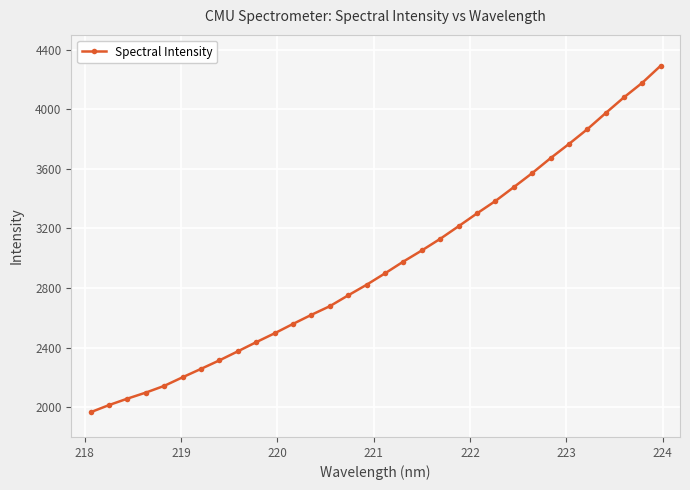

What is the value of the 28th point from the left?

3866.3